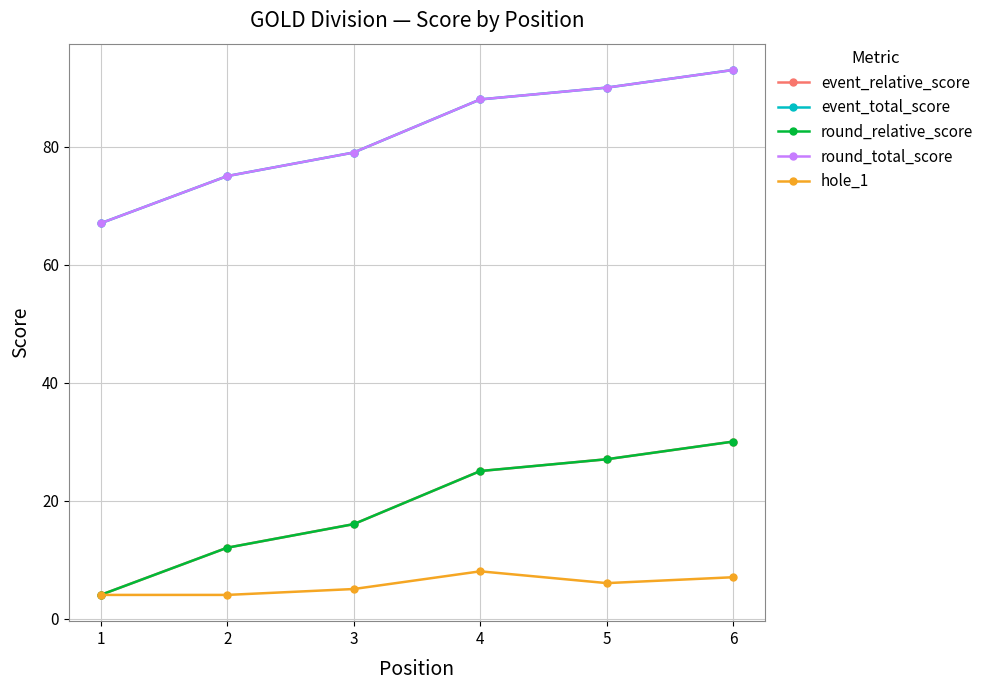

At how many categories does at least one series exceed 45?

6